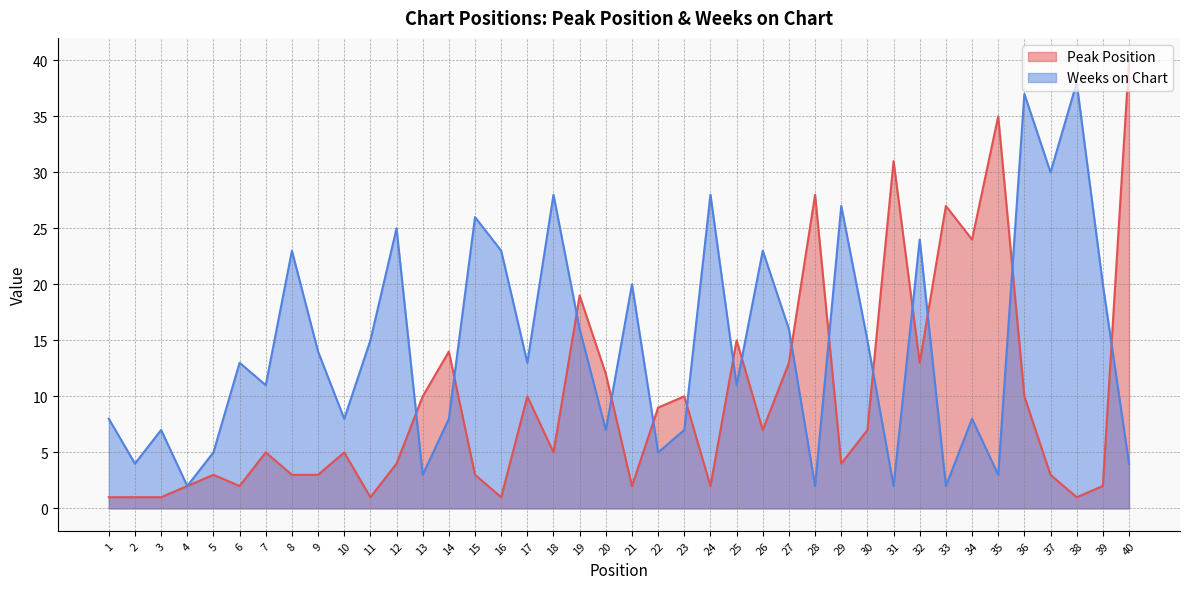

Which series ends up on top after the final intersection of Weeks on Chart and Peak Position?

Peak Position